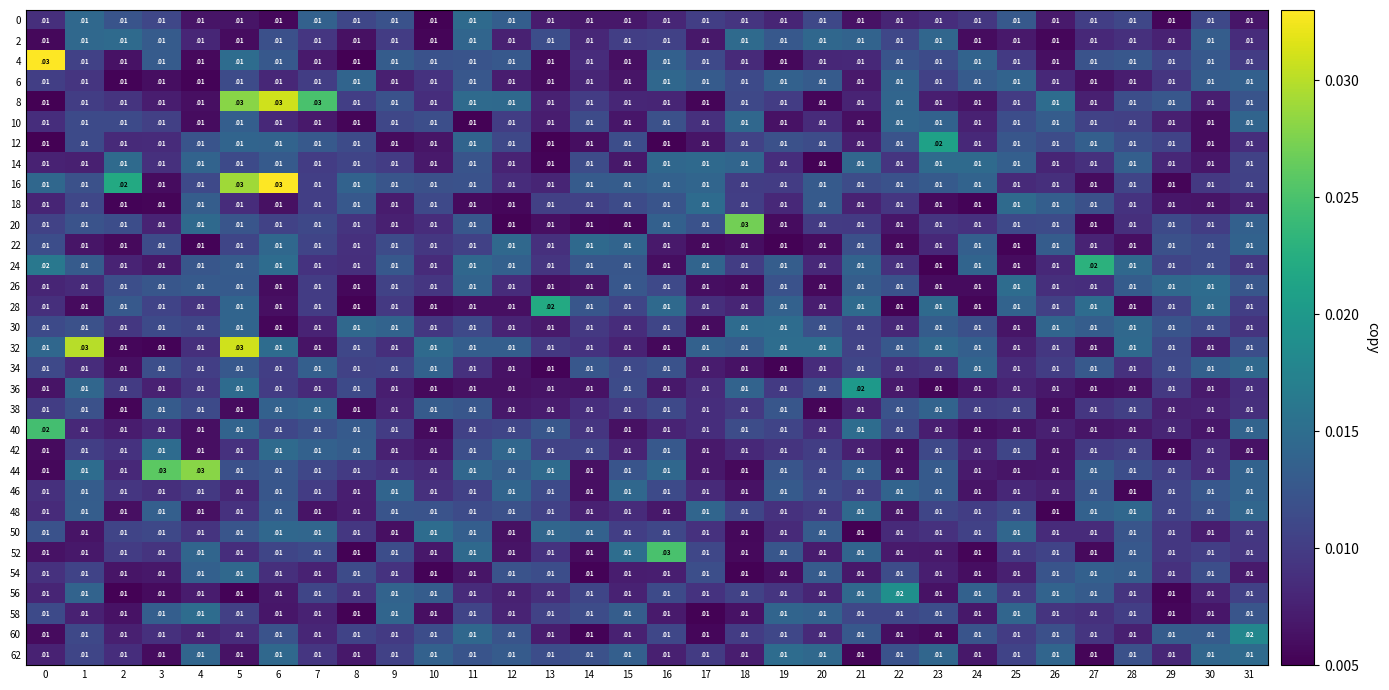

Between 22 and 12, which is larger?

12